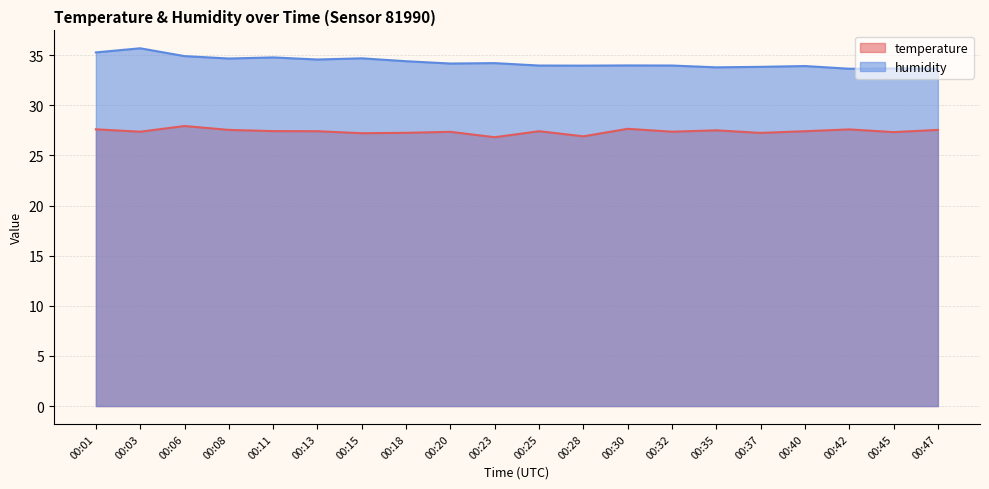

What is the sum of the humidity values at 00:25 and 00:06?

68.9